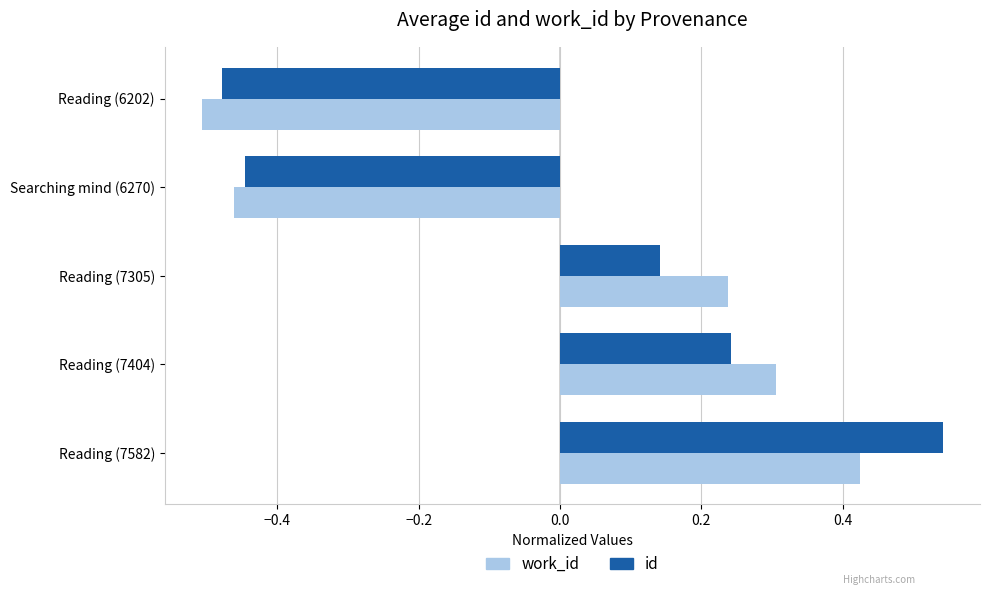

Which series has the widest spread of values?

id